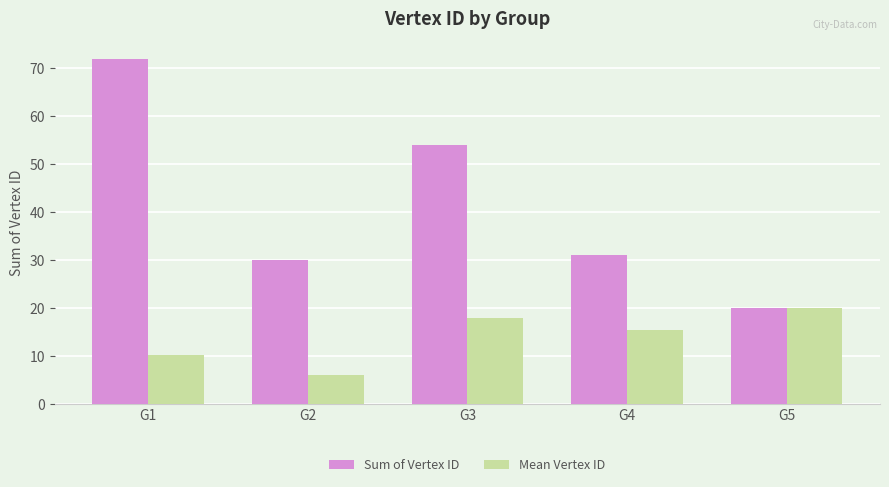

At which label does Mean Vertex ID reach its minimum?

G2